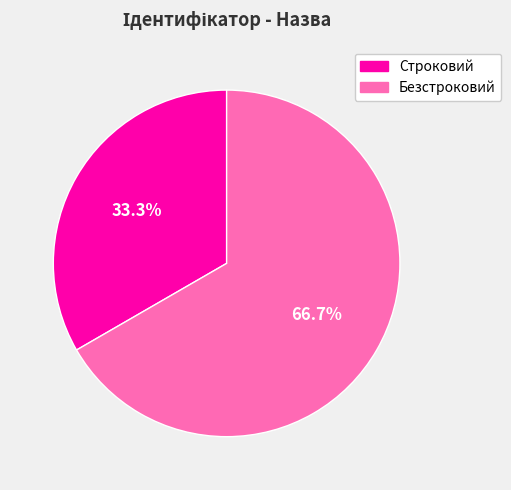

What percentage is the Безстроковий slice, to the nearest percent?

67%